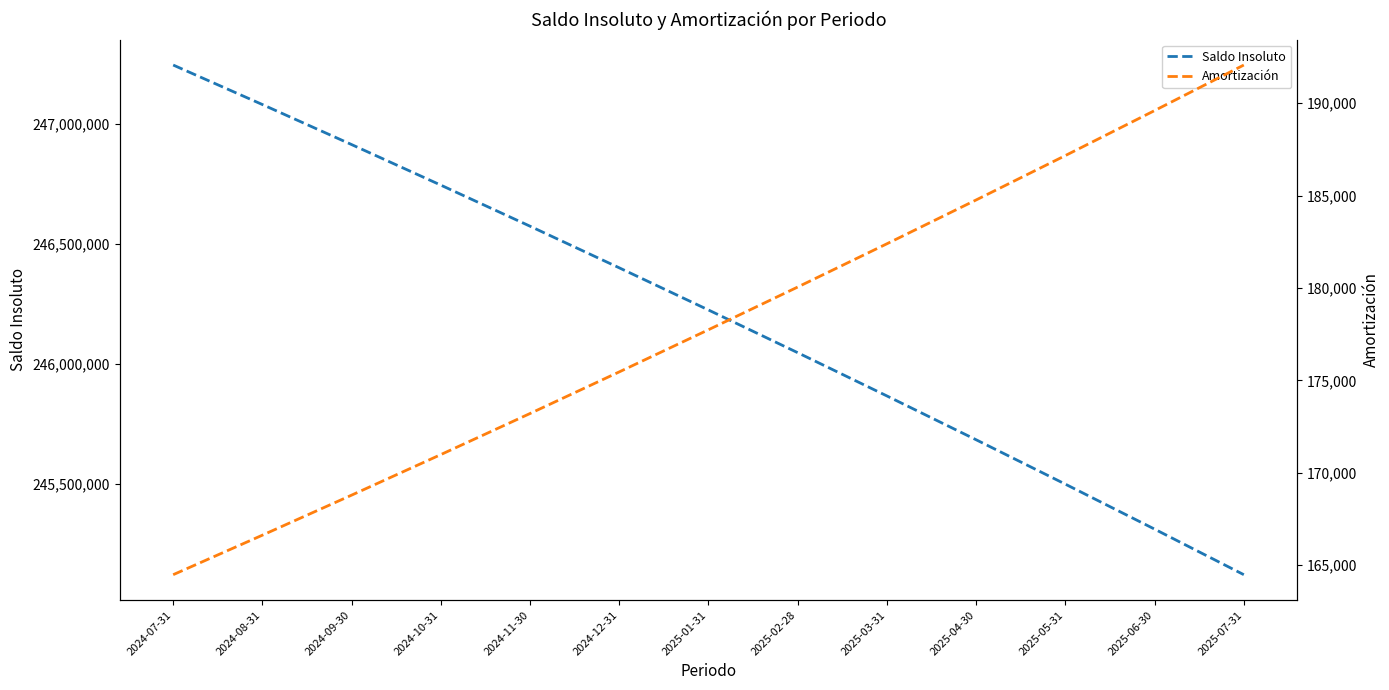

Reading right to left, list all the values displayed in this chart.

Saldo Insoluto: 245122704.9	245312304.8	245499471.6	245684236.4	245866630.1	246046683.1	246224425.4	246399886.8	246573096.4	246744083.2	246912875.7	247079502.1	247243990.1
Amortización: 192064.7	189599.9	187166.8	184764.8	182393.7	180053.0	177742.4	175461.4	173209.6	170986.8	168792.5	166626.4	164488.0